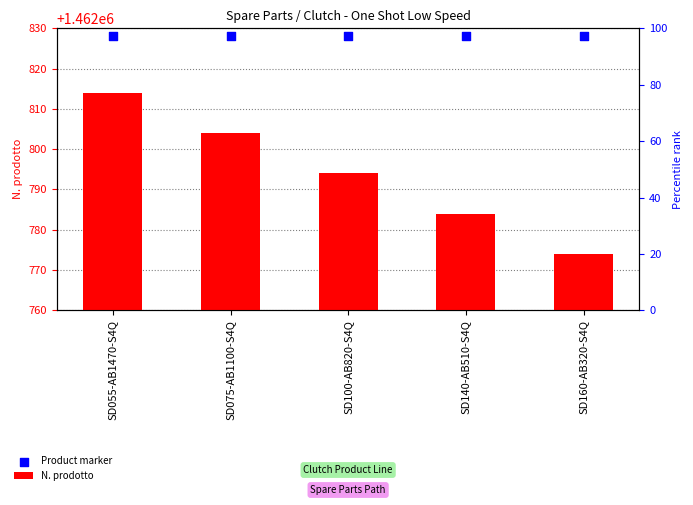

Which series has the largest total across all categories?

Product marker